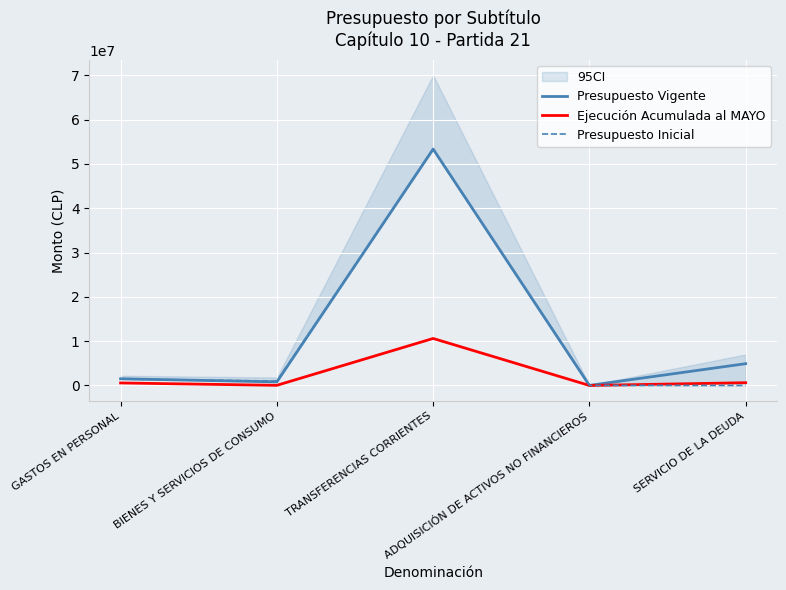

How many lines are shown in the chart?

3